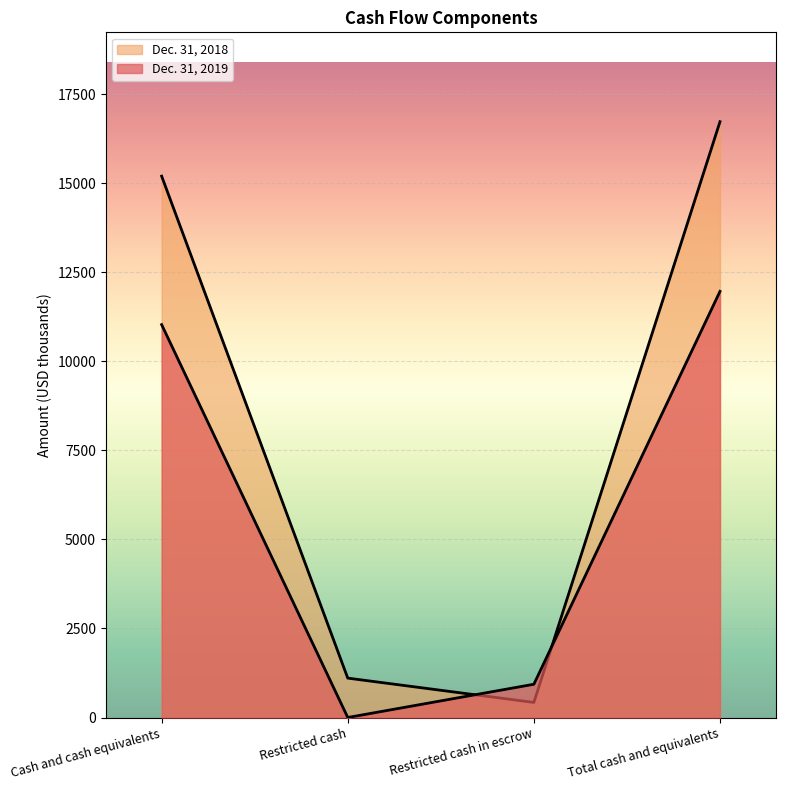

How many positive values does the Dec. 31, 2019 series have?

3